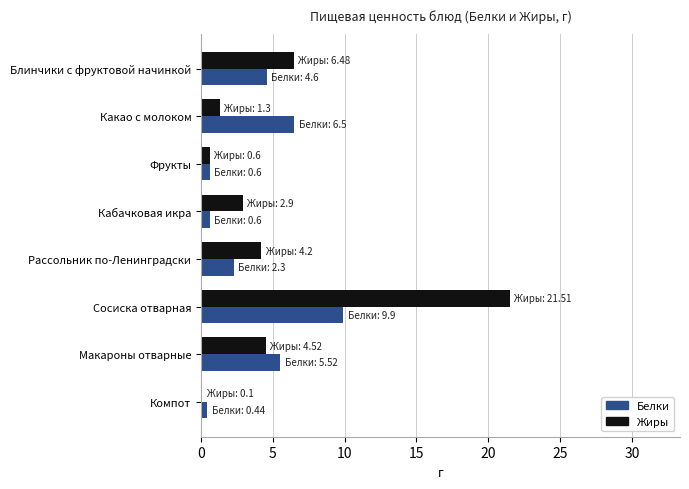

At which label does Жиры reach its peak?

Сосиска отварная